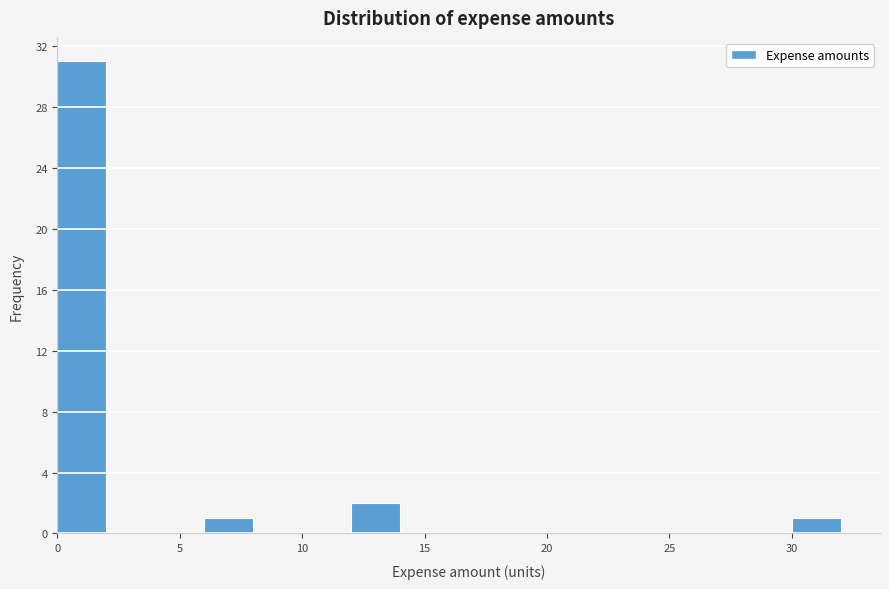

Reading left to right, list every bar in this chart as the range it spans on the x-axis followed by its height. The values are not printed on the chart, so give them approximately, as read against the axis.

0 to 2: 31
2 to 4: 0
4 to 6: 0
6 to 8: 1
8 to 10: 0
10 to 12: 0
12 to 14: 2
14 to 16: 0
16 to 18: 0
18 to 20: 0
20 to 22: 0
22 to 24: 0
24 to 26: 0
26 to 28: 0
28 to 30: 0
30 to 32: 1